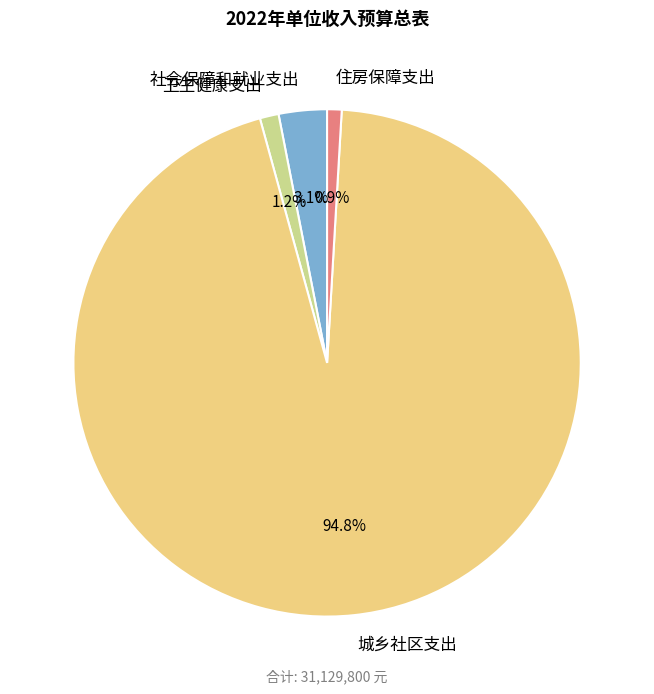

What is the largest slice in the pie chart?

城乡社区支出